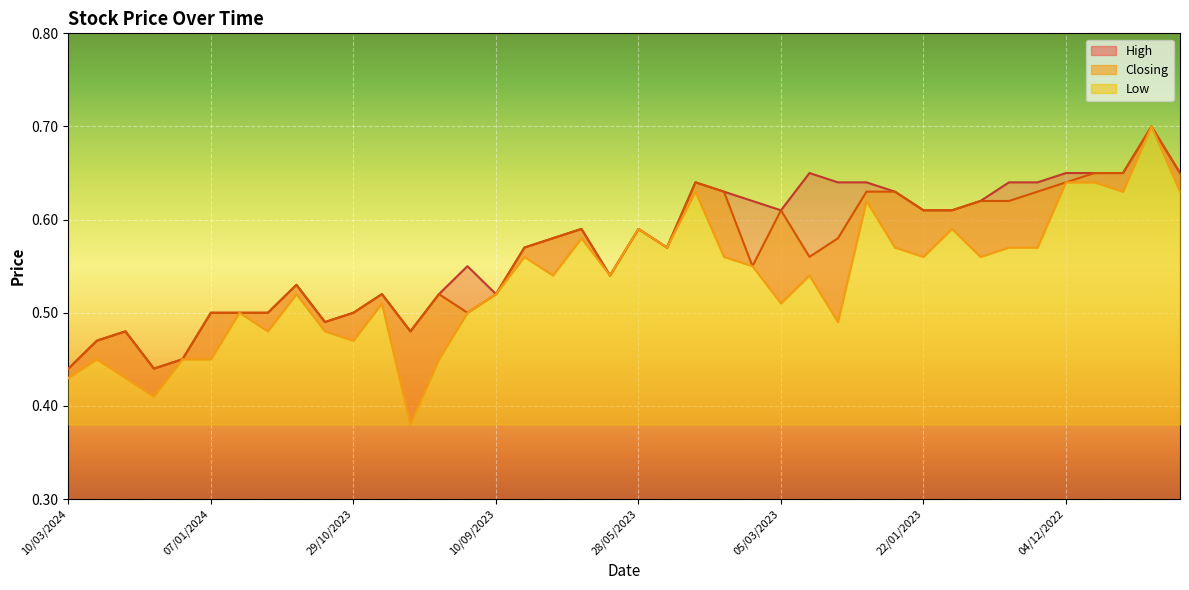

Which category has the lowest value across all series?

08/10/2023